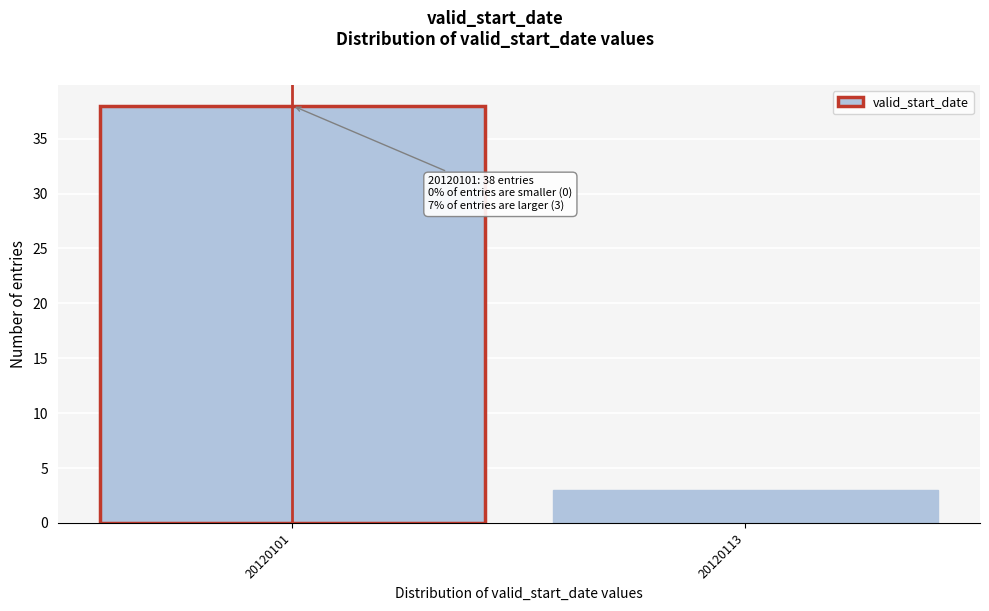

Reading left to right, extract all data points from this chart.

38	3